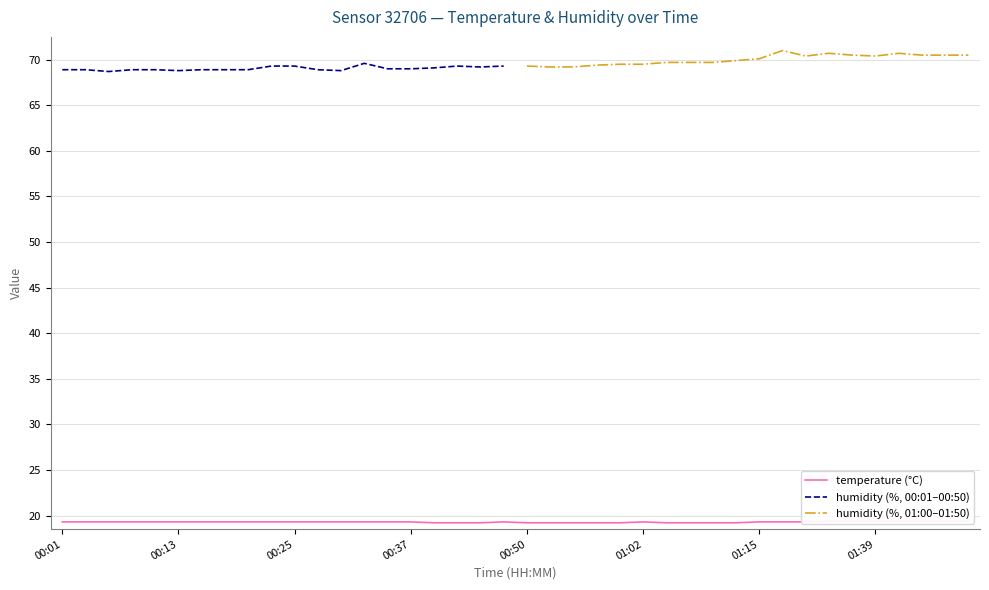

What is the sum of the values at 01:34 and 00:15?

38.7